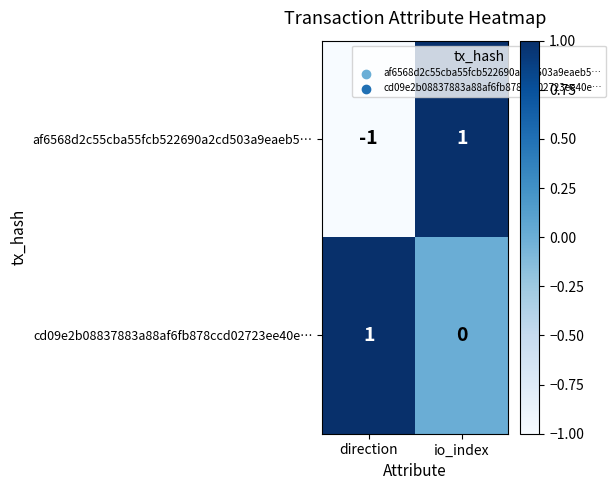

Which series changed the most between direction and io_index?

af6568d2c55cba55fcb522690a2cd503a9eaeb5…